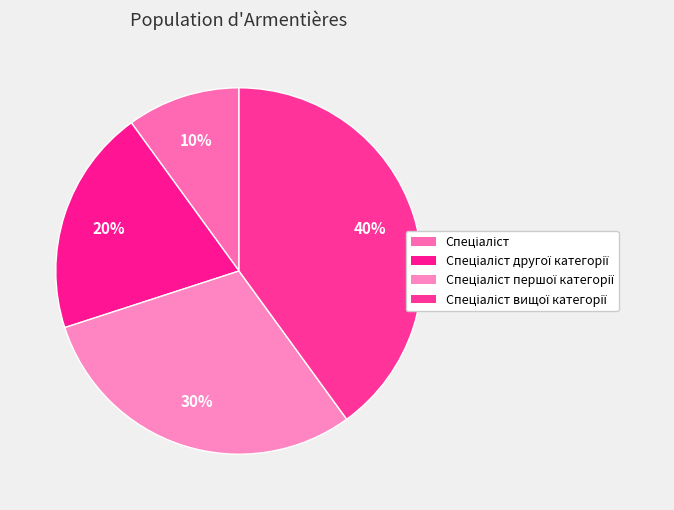

What is the smallest slice in the pie chart?

Спеціаліст